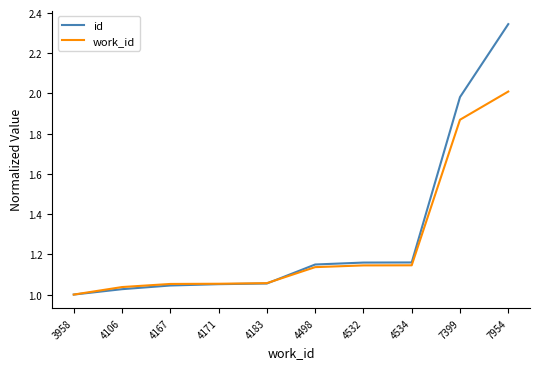

Does the chart display data point markers on the line(s)?

No